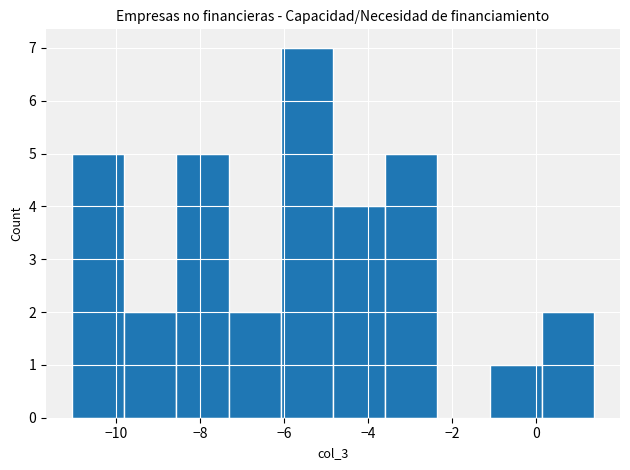

Which range on the x-axis has the tallest bar?

-6.0 to -4.8